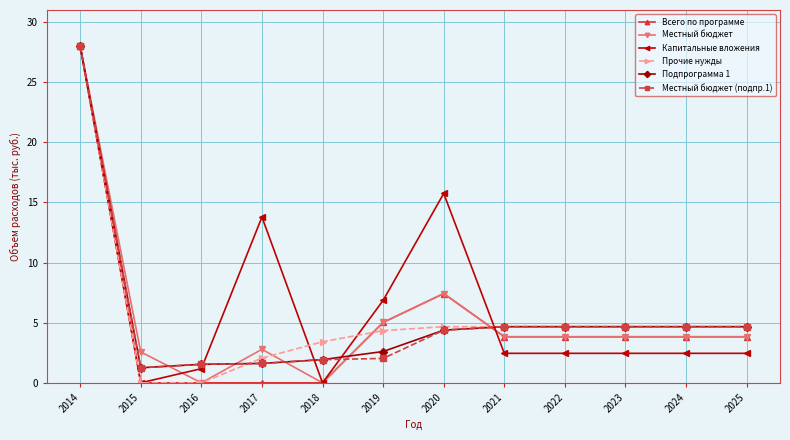

What is the spread (max minus min) of values at 2024?

2.2